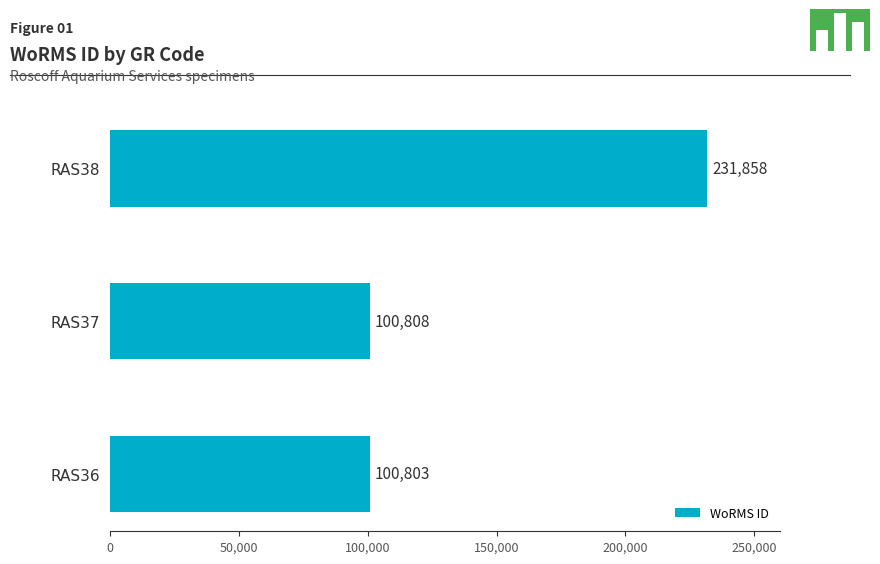

Between RAS38 and RAS36, which is larger?

RAS38